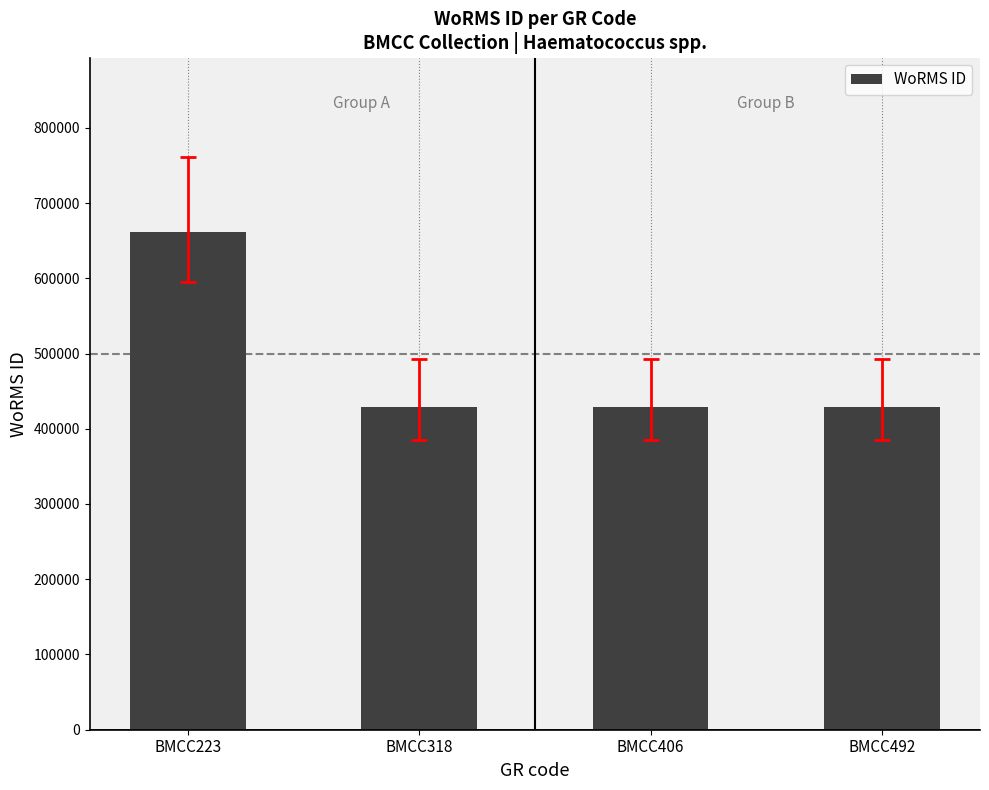

Count the values in the range 428522 to 661559.

4